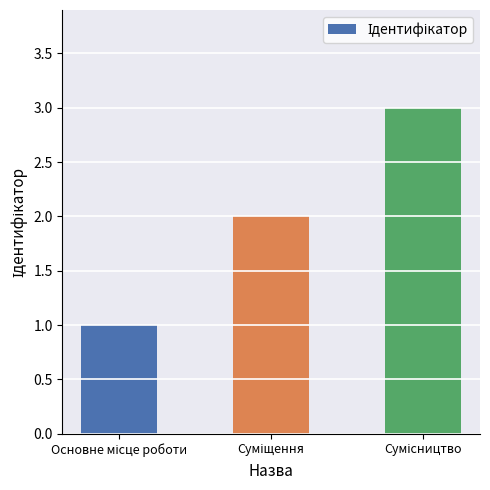

What is the maximum value shown in the chart?

3